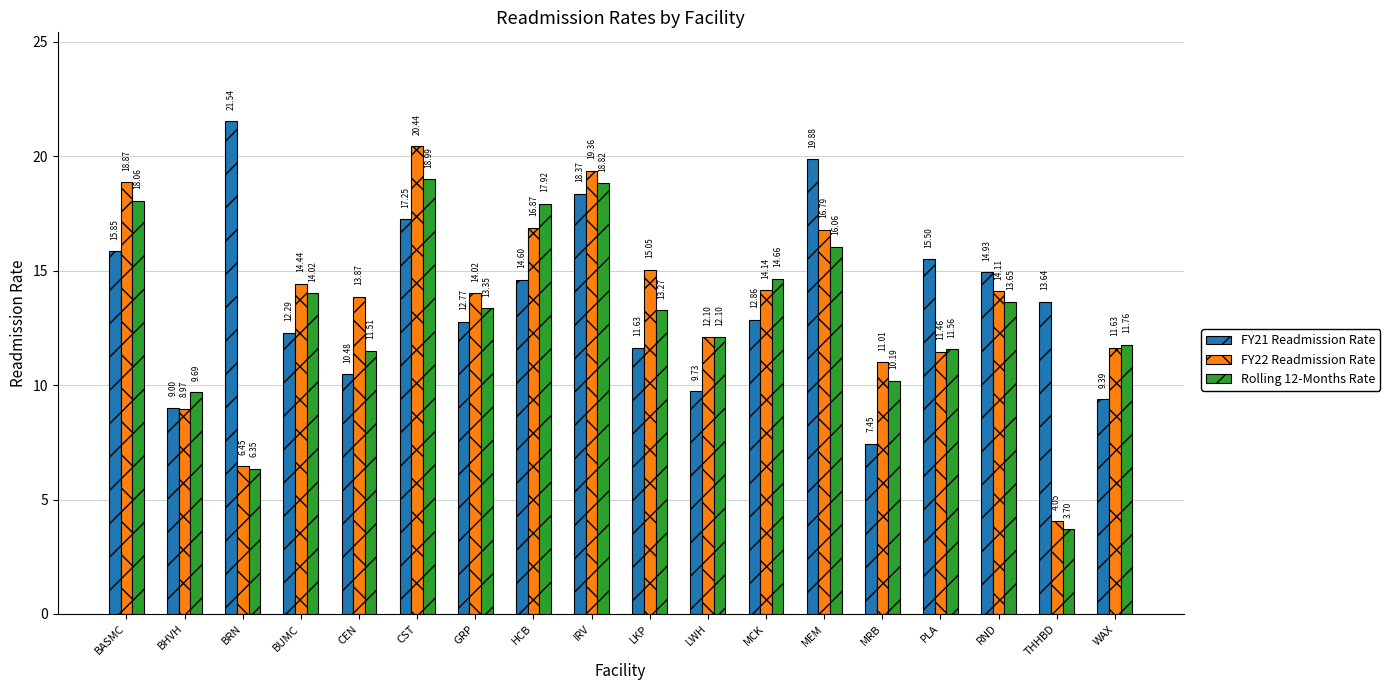

List the series in order of their overall mean, highest first.

FY21 Readmission Rate, FY22 Readmission Rate, Rolling 12-Months Rate